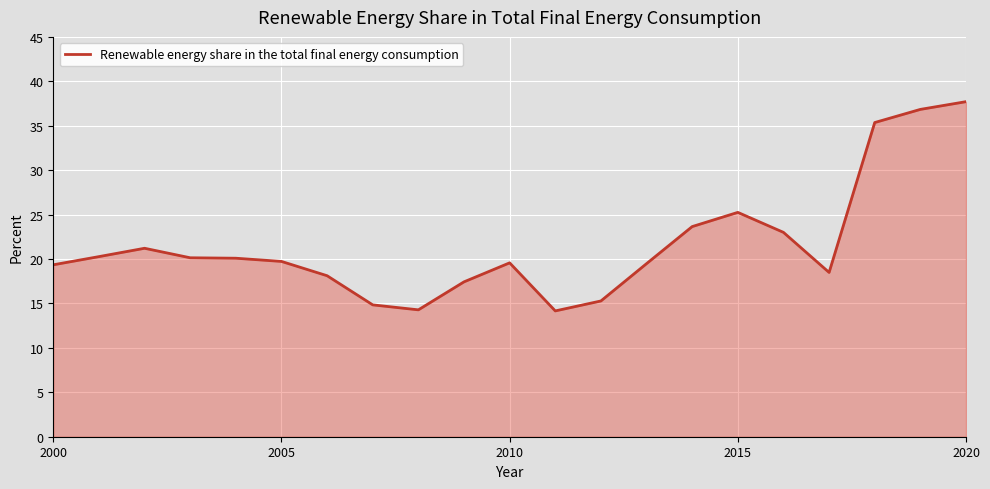

What is the smallest value displayed?

14.2